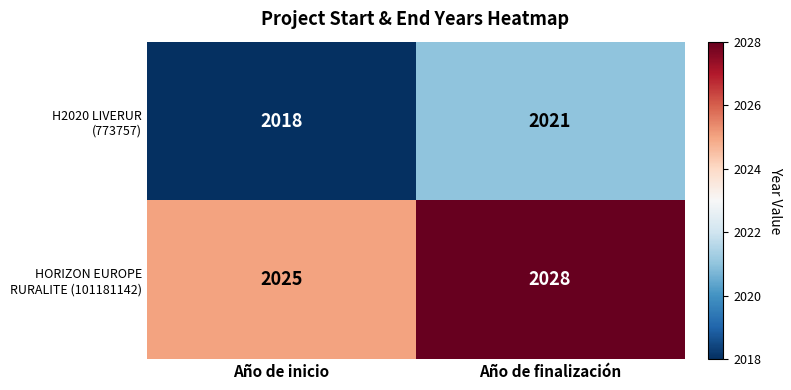

At how many categories does at least one series exceed 2022?

2